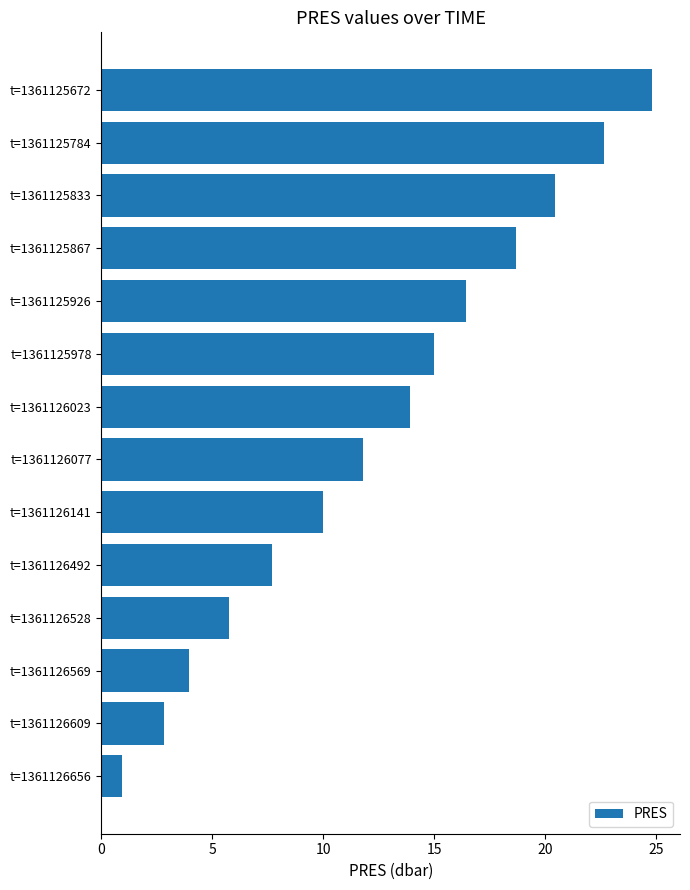

What is the greatest value displayed?

24.8